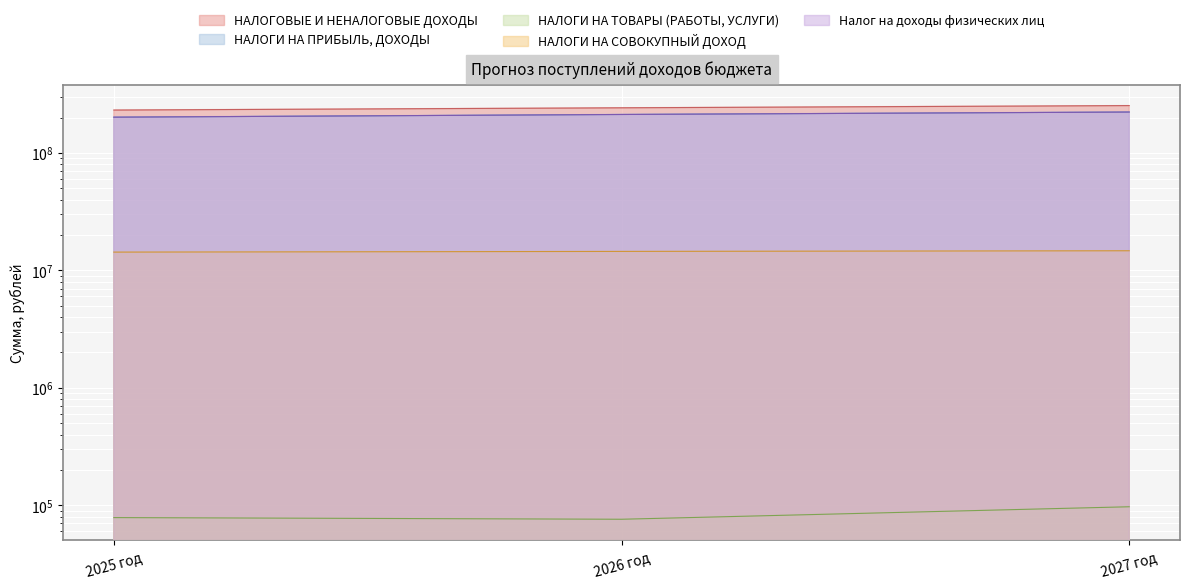

What is the difference between the highest and lowest values at 2025 год?

231901586.5